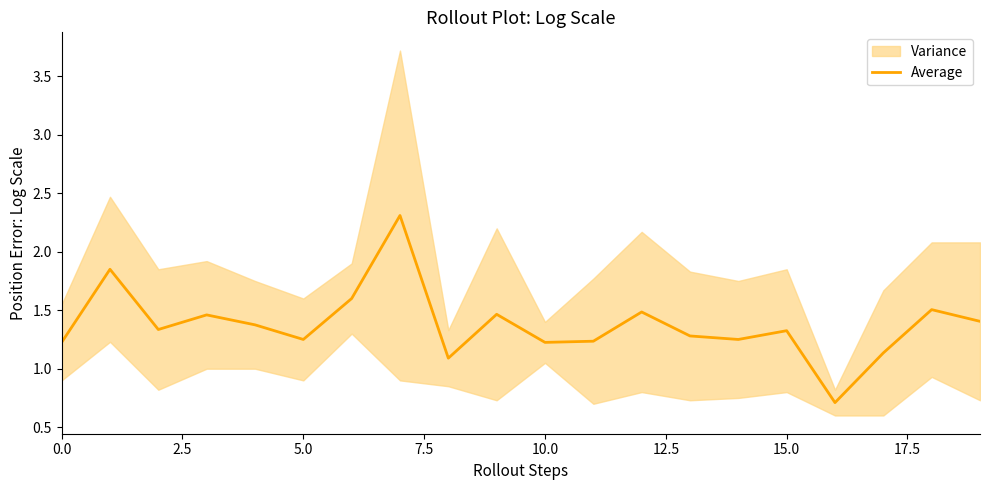

Is it true that Average equals 0.5 at 0.0?

False